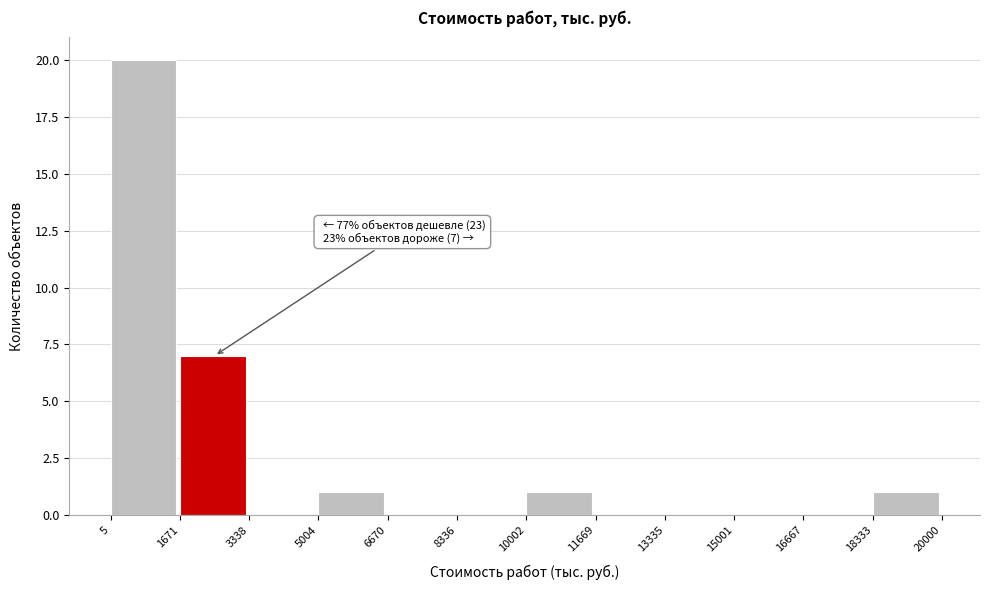

Which range on the x-axis has the tallest bar?

5 to 1671